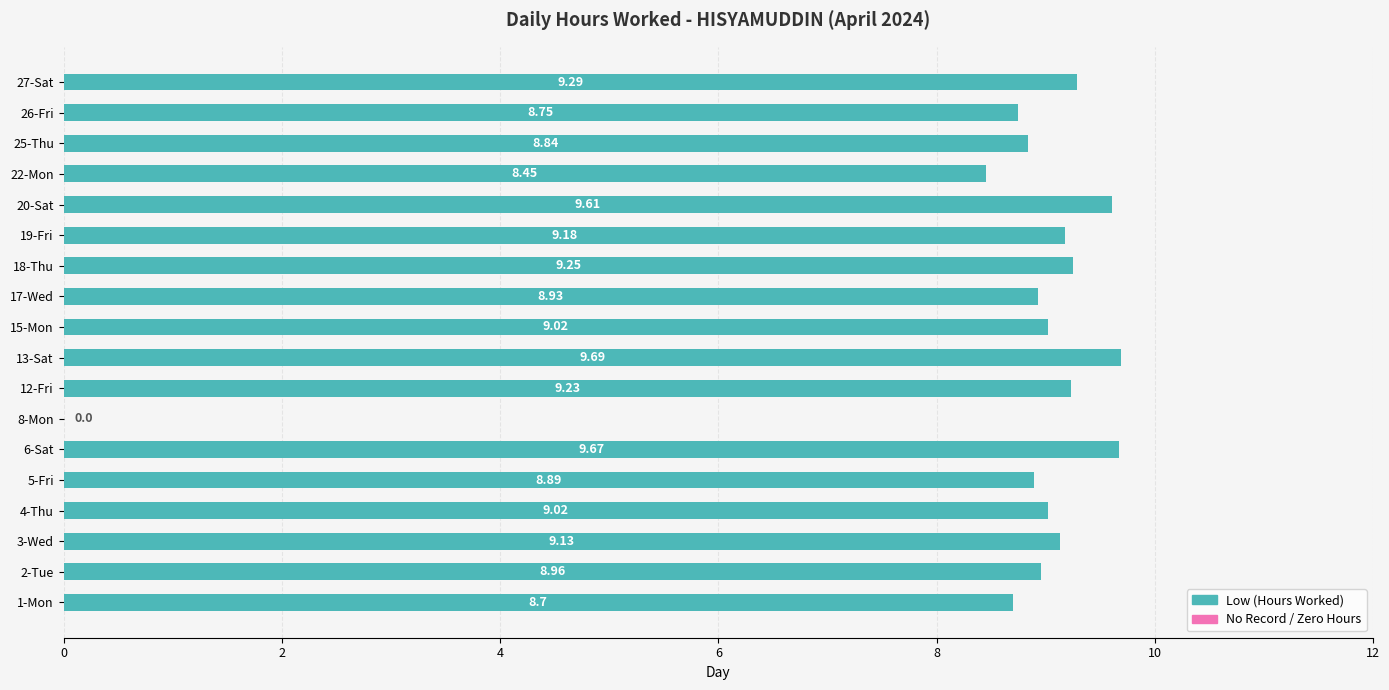

What is the average value?

8.6